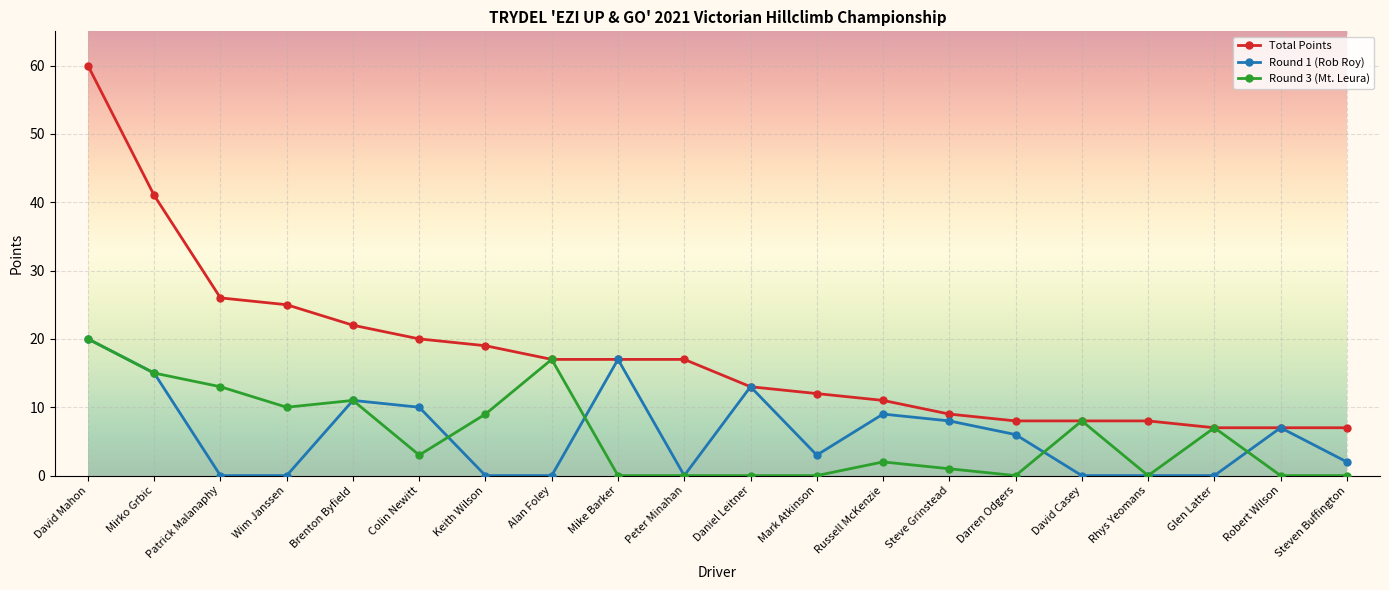

True or false: Round 3 (Mt. Leura) and Round 1 (Rob Roy) intersect in this chart.

True